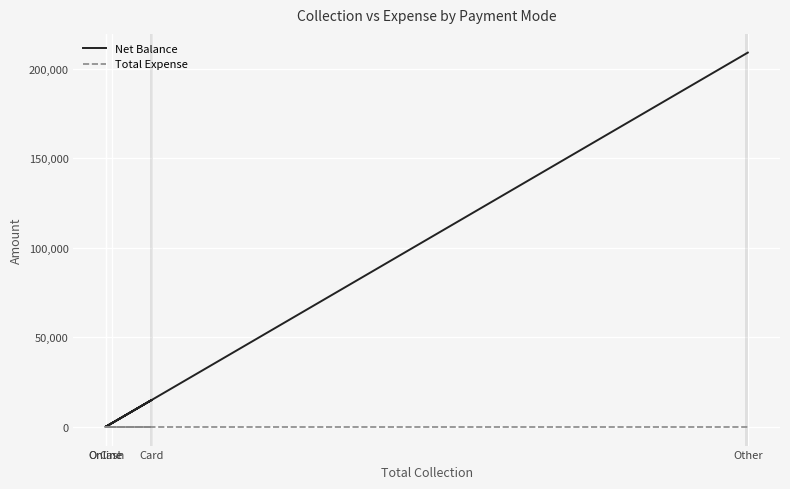

Is it true that Net Balance equals -144244 at Online?

False